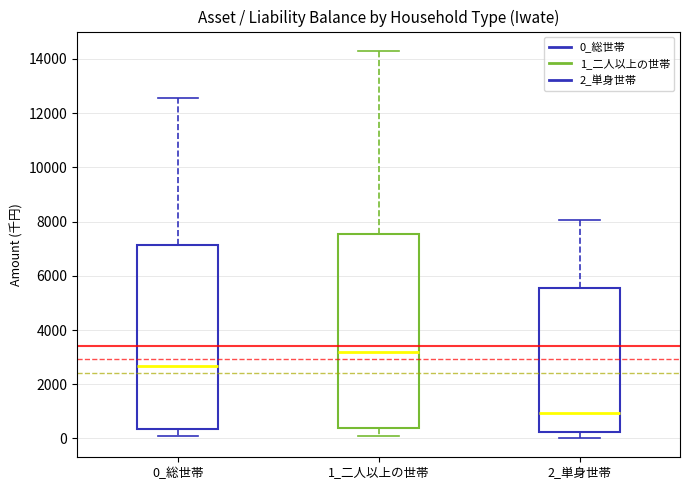

Reading left to right, transcribe this box plot: for each box, give where its median line is, the range the box spans, and where its two whiskers end, as read against the y-axis. The values are not printed on the chart, so give them approximately, as read against the axis.

0_総世帯: median 2600, box 400 to 7200, whiskers 0 to 12600
1_二人以上の世帯: median 3200, box 400 to 7600, whiskers 0 to 14200
2_単身世帯: median 1000, box 200 to 5600, whiskers 0 to 8000